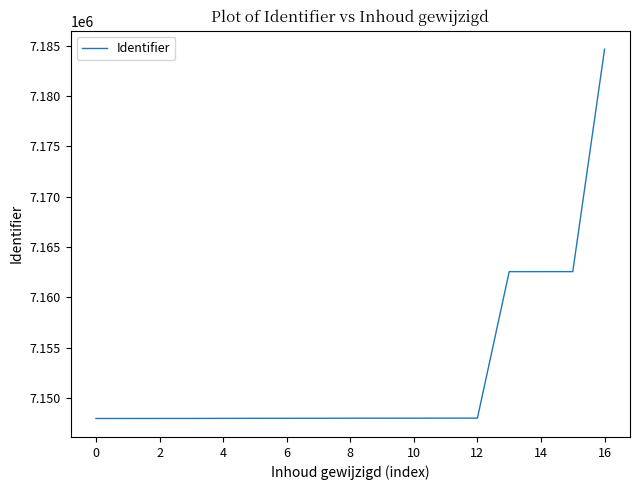

What is the difference between the maximum and minimum values?

36649